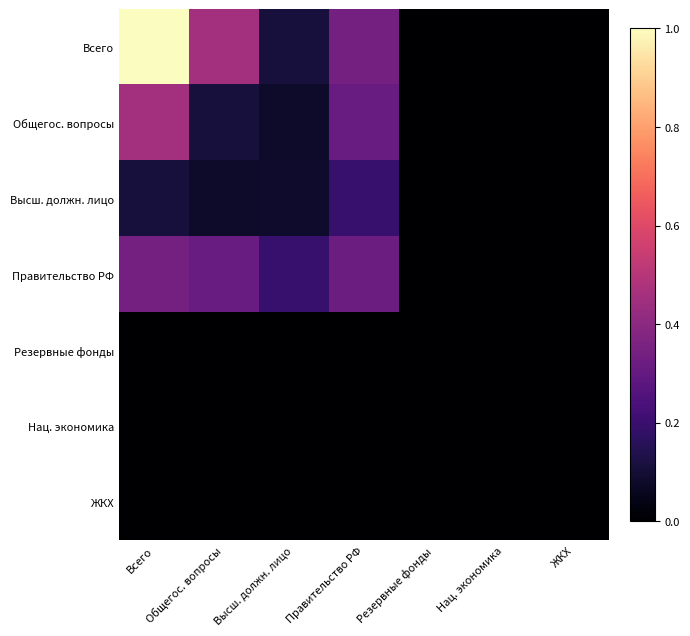

At which category is the sum across all series the highest?

Всего